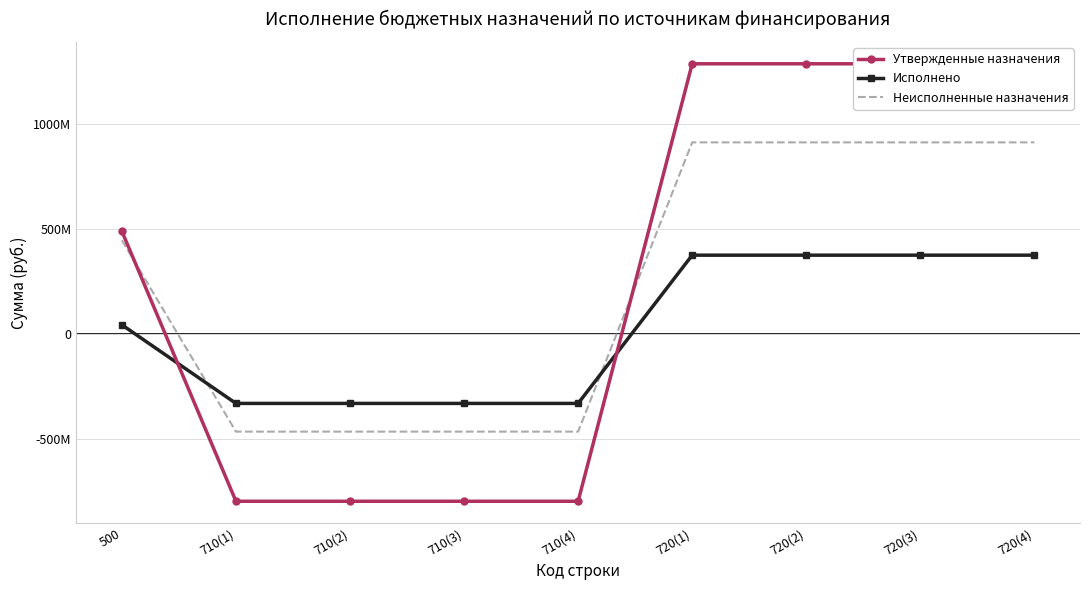

What is the sum of the Утвержденные назначения values at 710(4) and 710(2)?

-1593325053.0